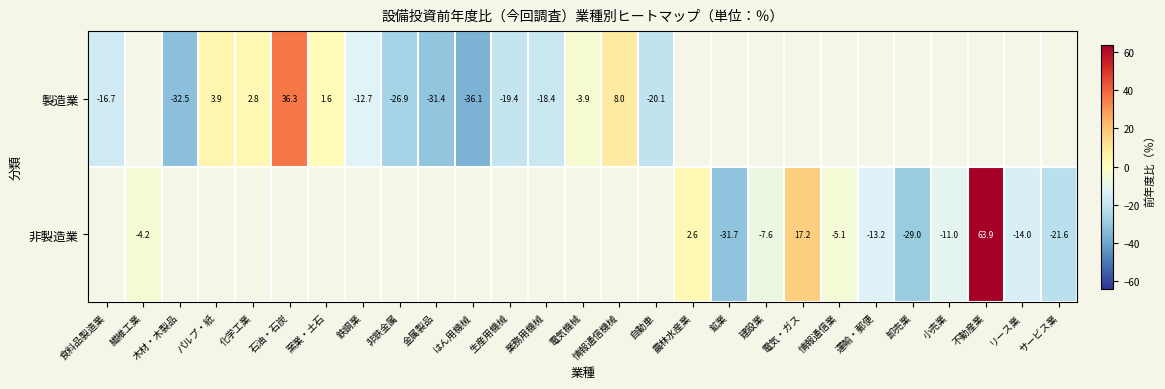

The 製造業 series shows 2.8 at 化学工業. True or false?

True